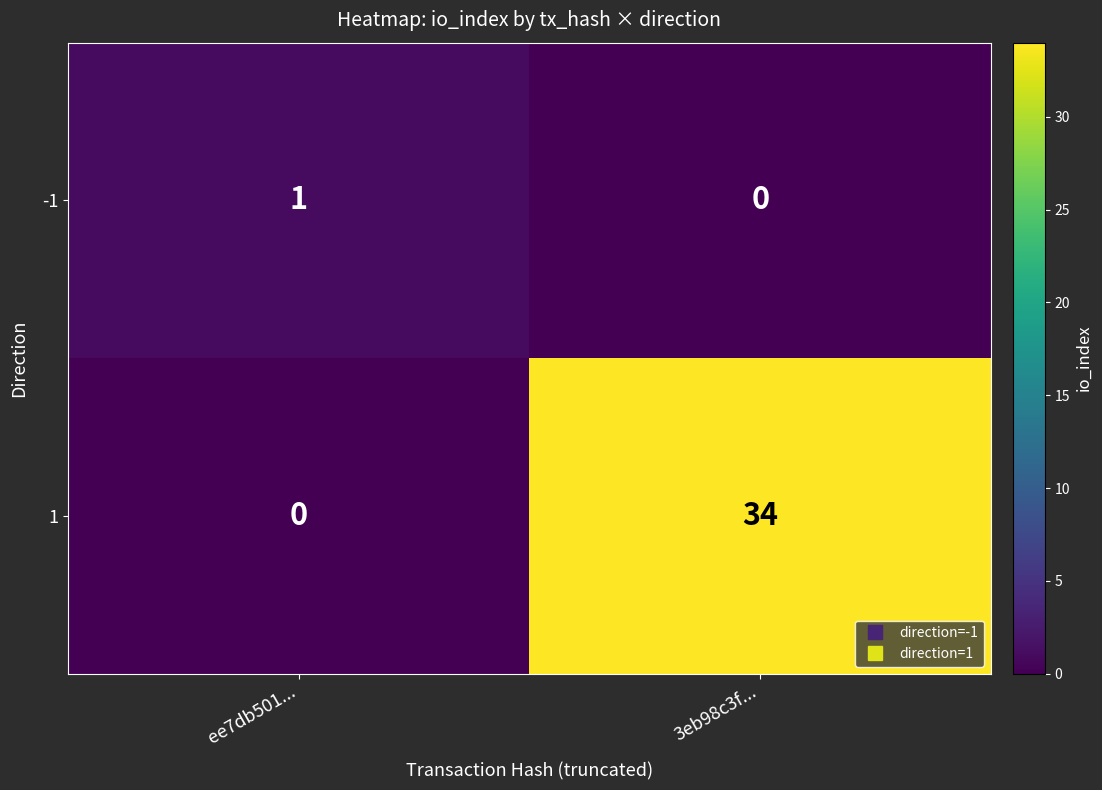

Rank the series by their maximum value, from highest to lowest.

1, -1